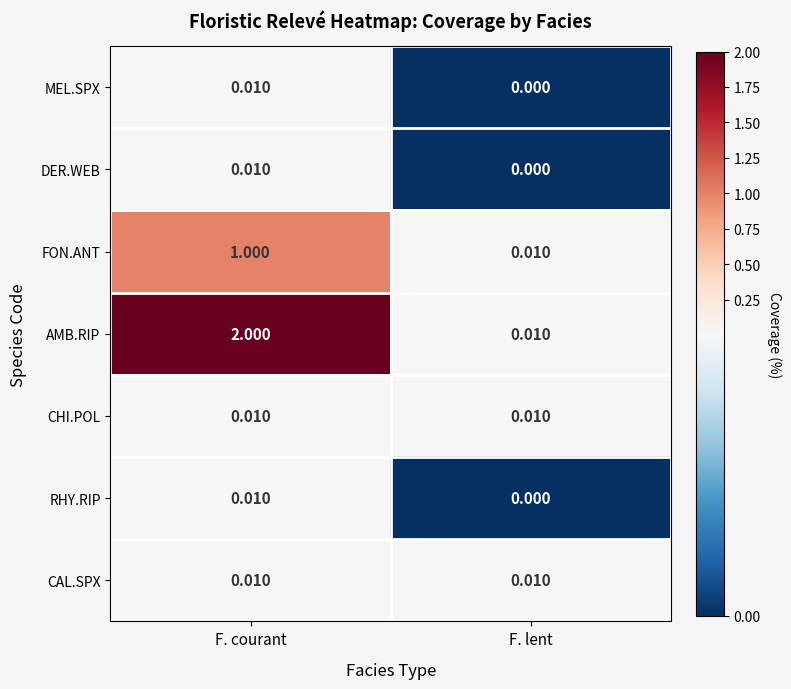

List the labels in order of AMB.RIP value, largest first.

F. courant, F. lent